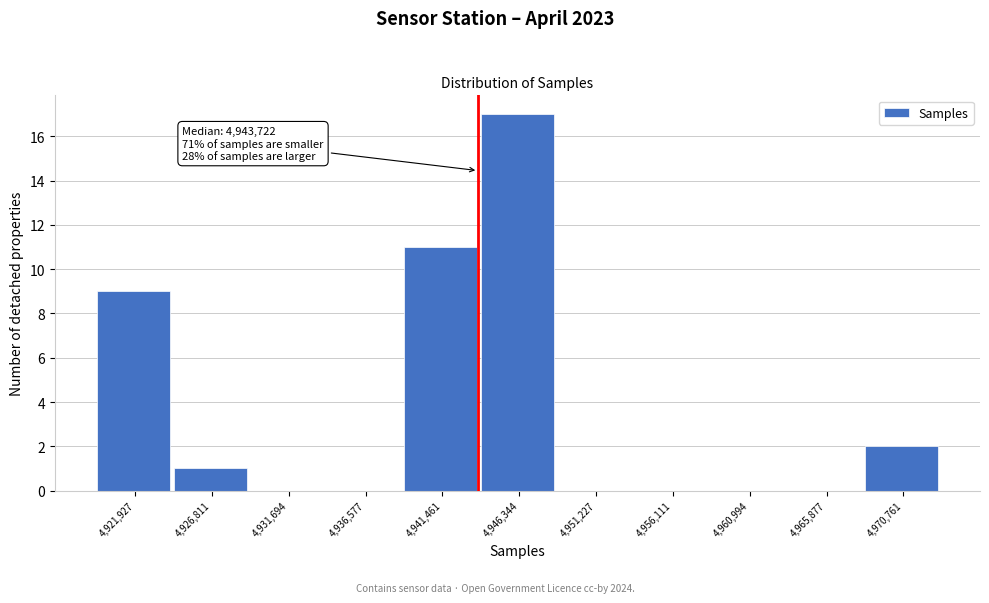

Over which range of the x-axis is the bar tallest?

4944000 to 4949000